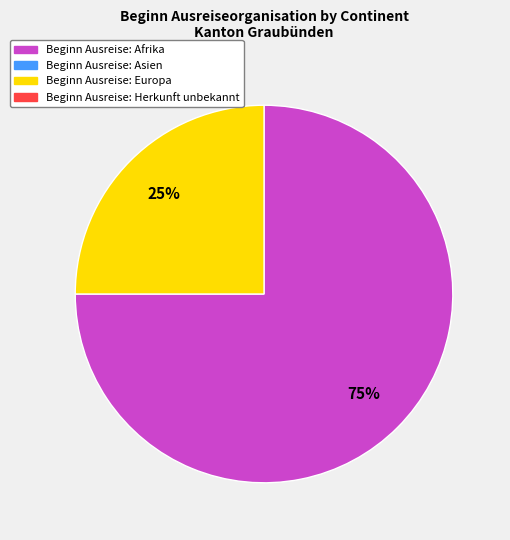

Count the number of slices in the pie.

2